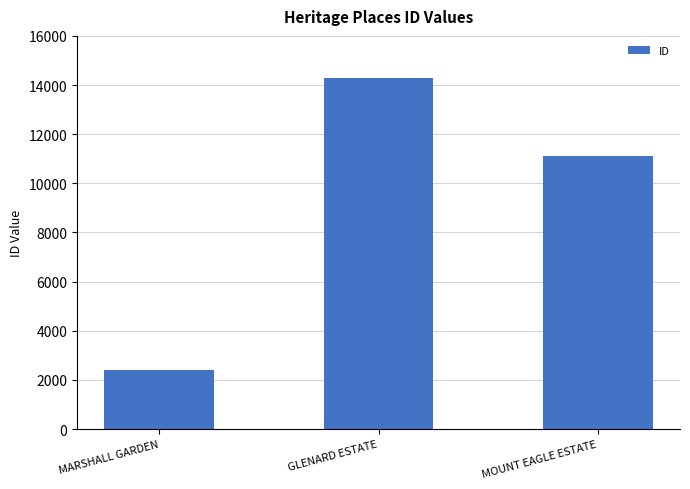

List the labels in order of value, smallest first.

MARSHALL GARDEN, MOUNT EAGLE ESTATE, GLENARD ESTATE